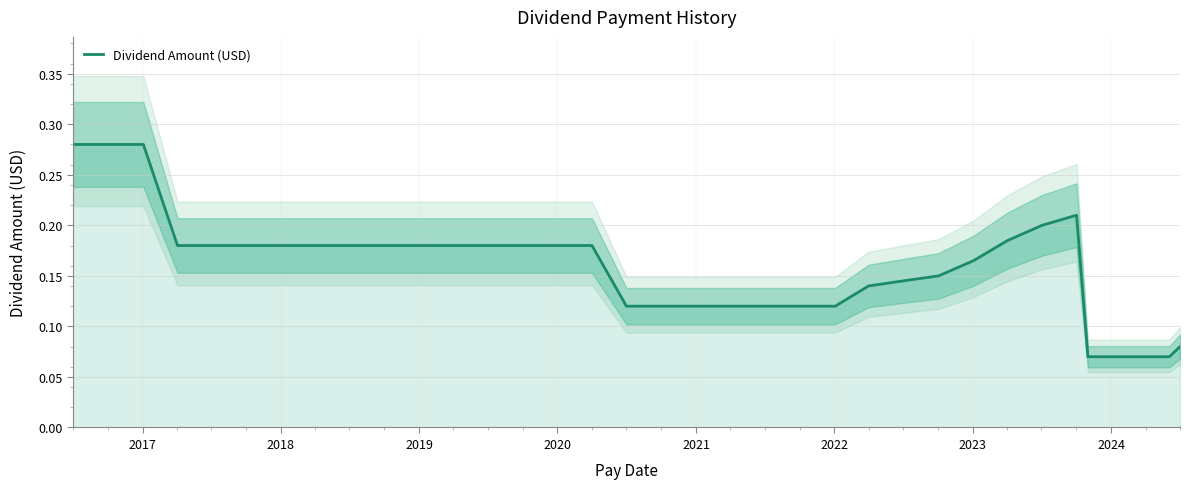

What is the smallest value displayed?

0.1